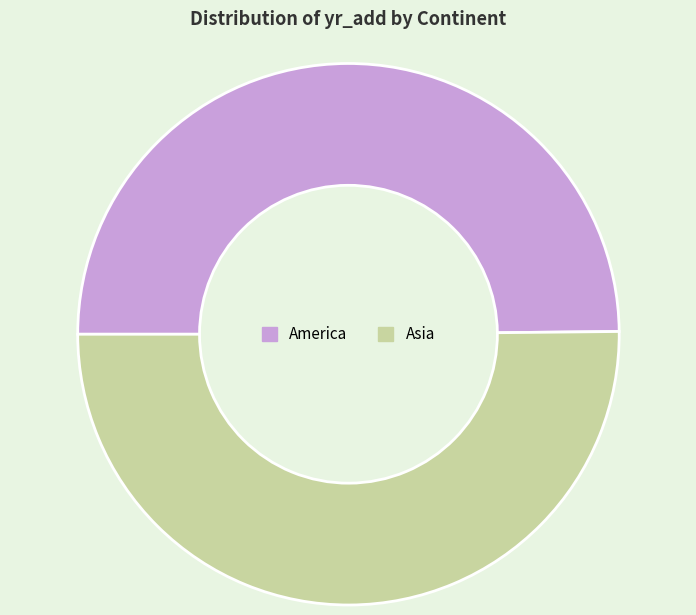

Is the sum of Asia and America greater than half?

Yes